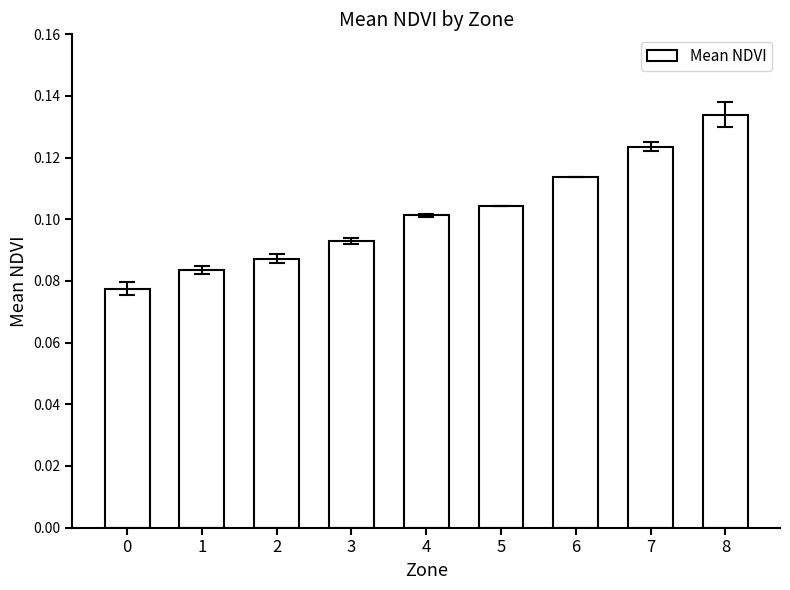

What is the sum of all values?

0.9